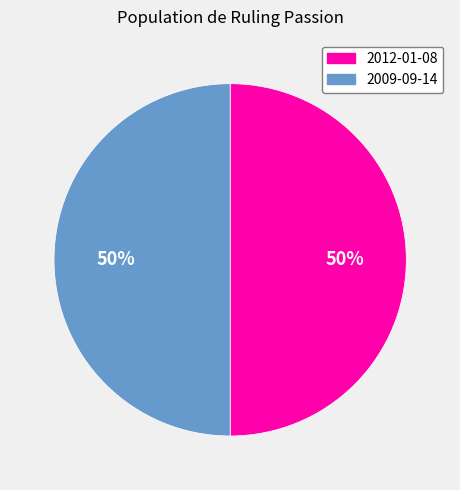

How many slices are in this pie chart?

2